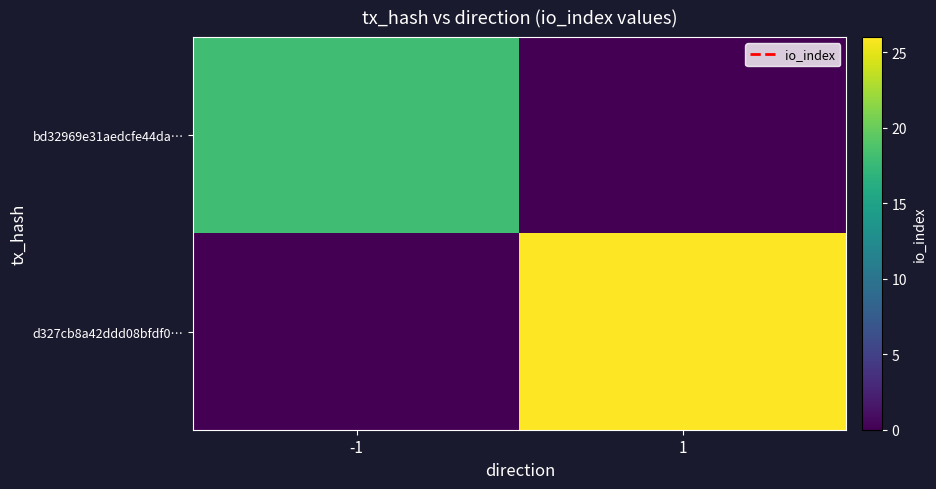

Reading left to right, what are all the values shown in this chart?

bd32969e31aedcfe44da…: -1=18	1=0
d327cb8a42ddd08bfdf0…: -1=0	1=26